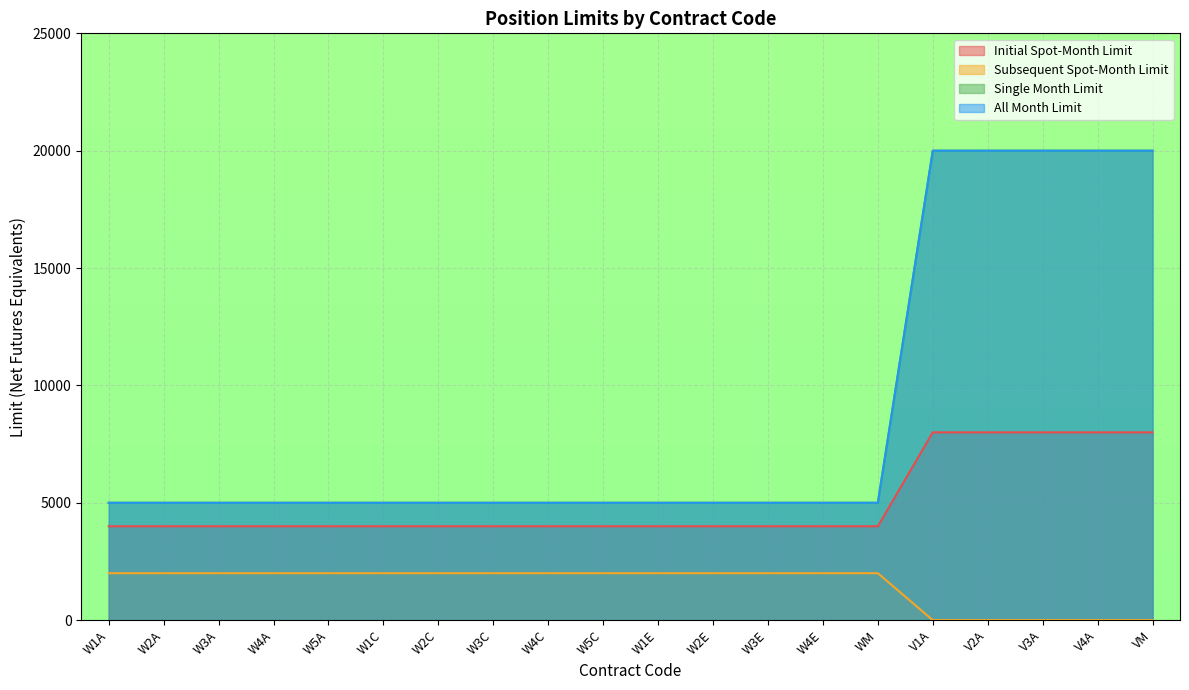

Rank the series by their maximum value, from highest to lowest.

Single Month Limit, All Month Limit, Initial Spot-Month Limit, Subsequent Spot-Month Limit